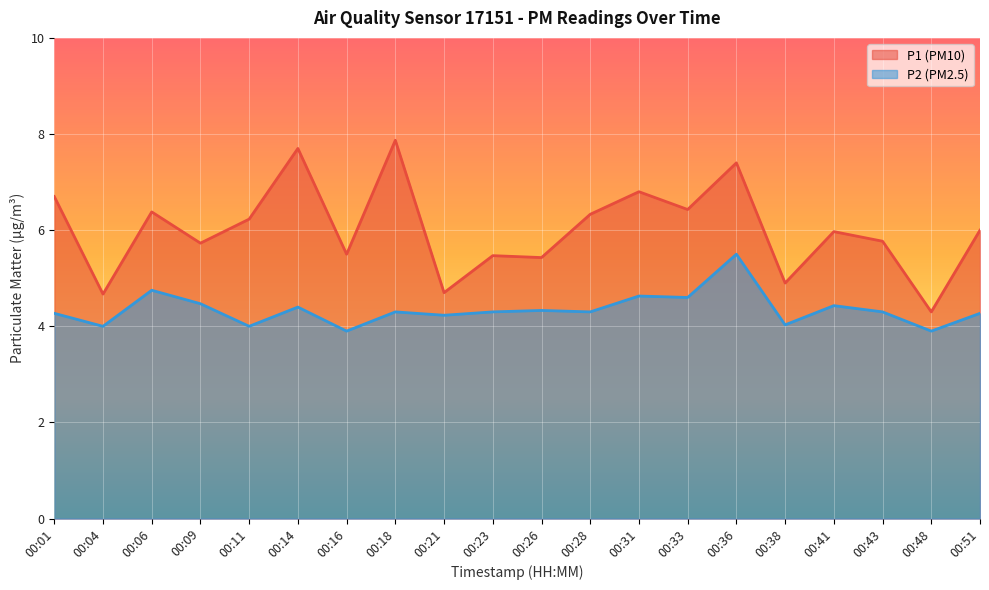

How many lines are shown in the chart?

2